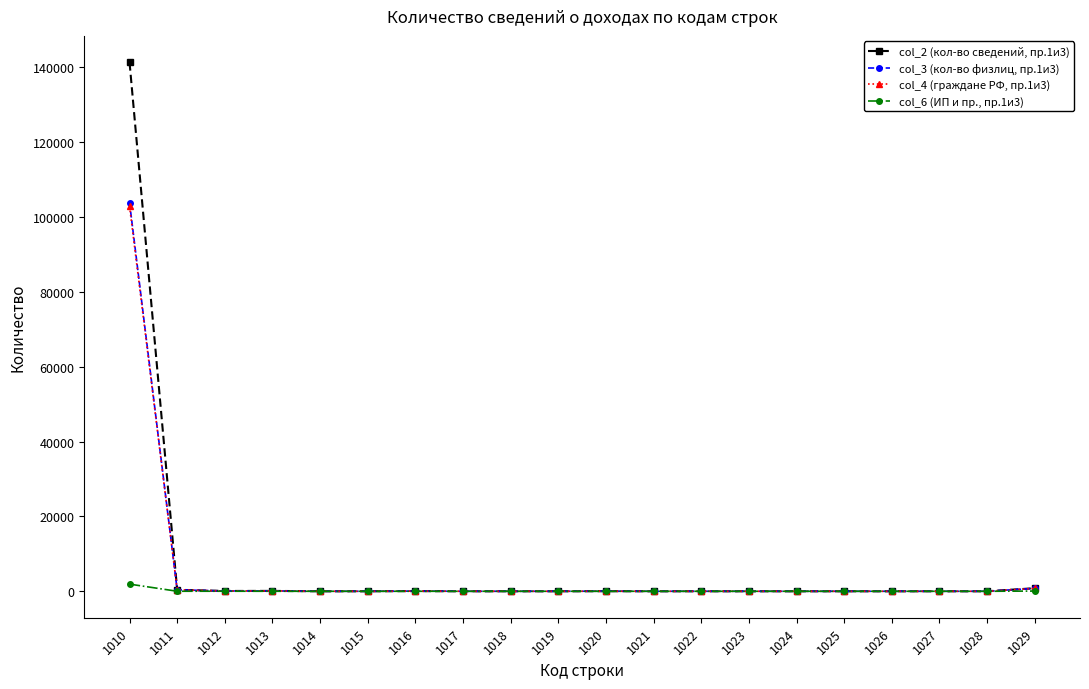

Rank the series by their maximum value, from highest to lowest.

col_2 (кол-во сведений, пр.1и3), col_3 (кол-во физлиц, пр.1и3), col_4 (граждане РФ, пр.1и3), col_6 (ИП и пр., пр.1и3)